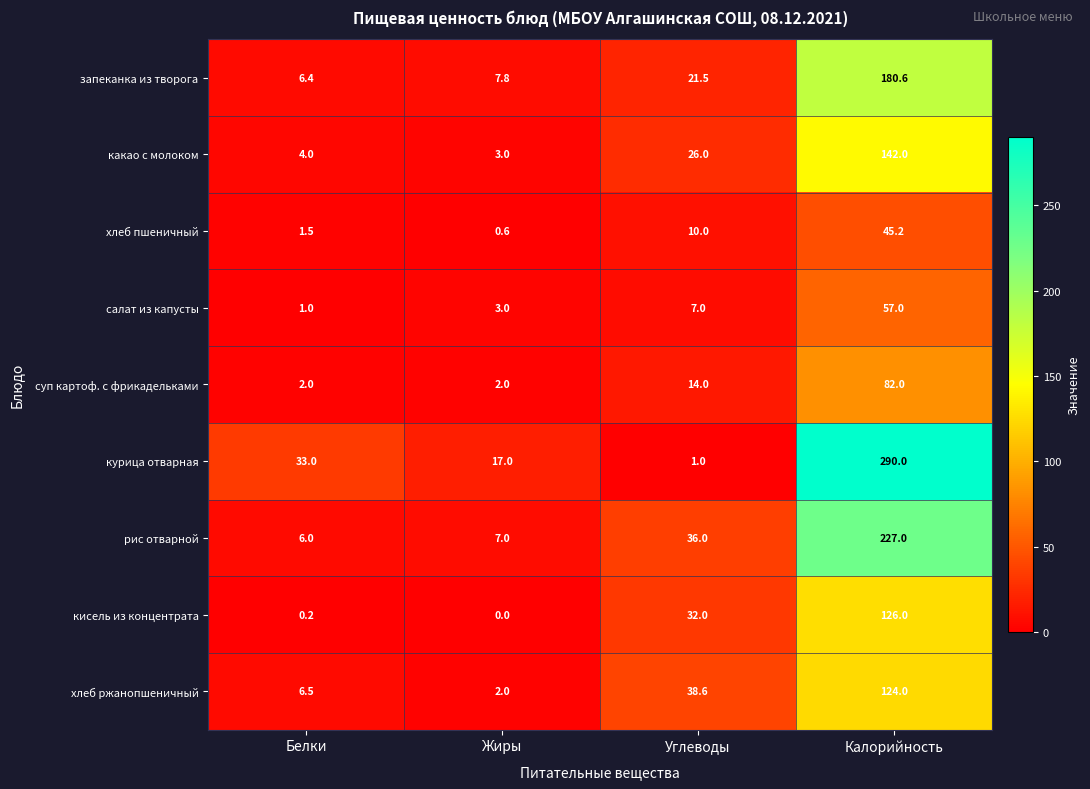

Where is хлеб пшеничный nearest to the value 22?

Углеводы